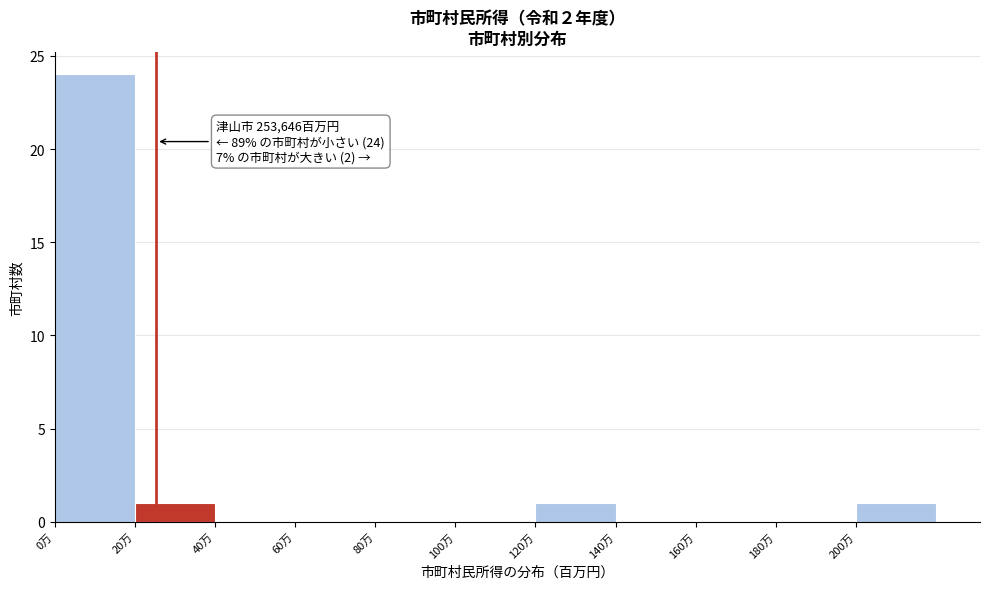

Reading left to right, what are all the values shown in this chart?

0万=24	20万=1	40万=0	60万=0	80万=0	100万=0	120万=1	140万=0	160万=0	180万=0	200万=1